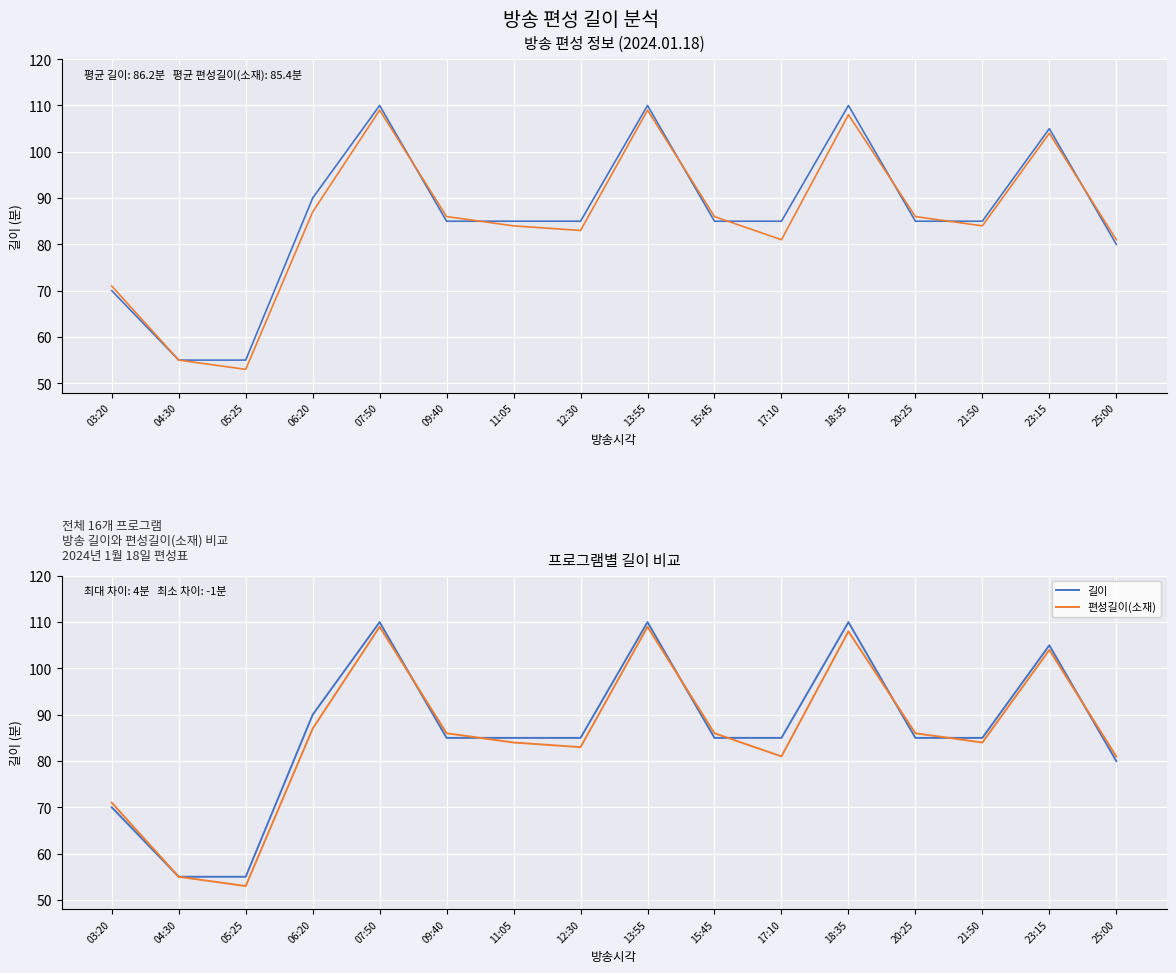

Does the chart display data point markers on the line(s)?

No